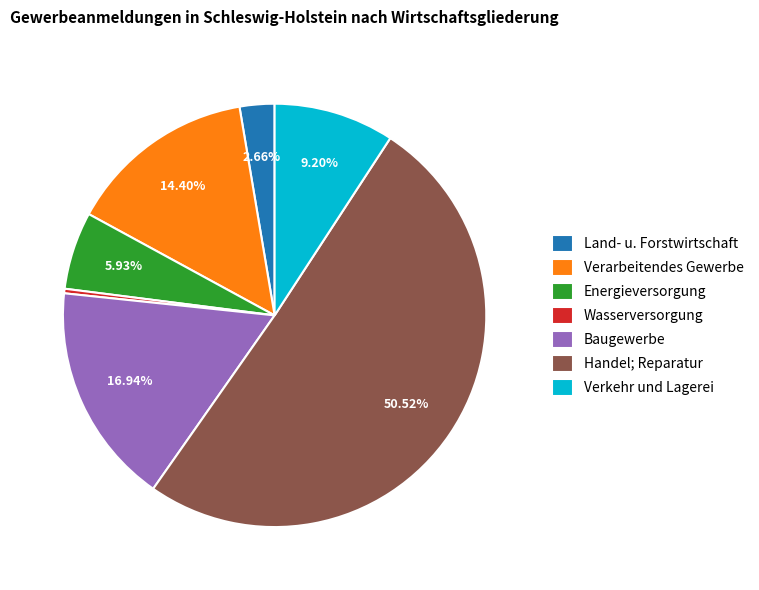

Which slice represents more than half of the pie?

Handel; Reparatur